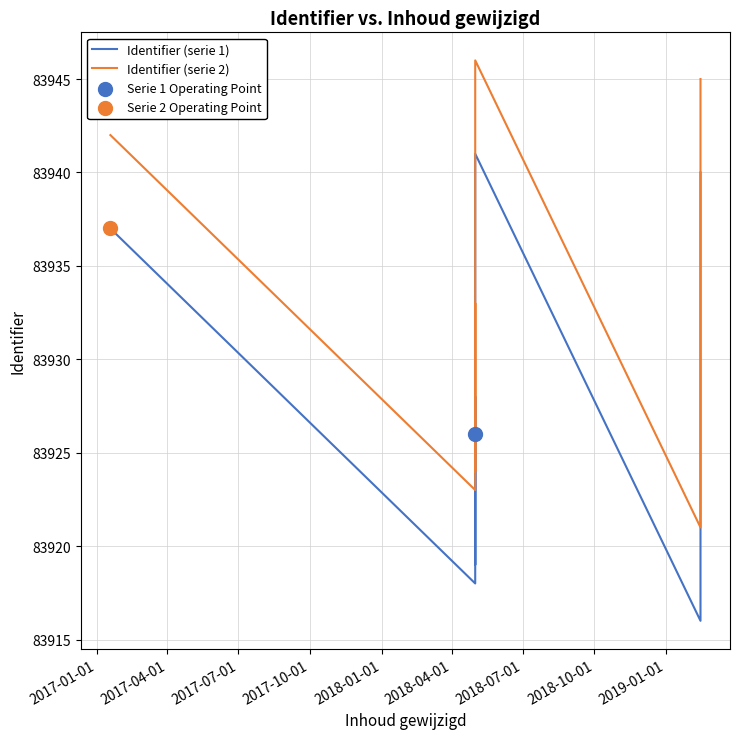

Which series reaches the maximum Y coordinate?

Identifier (serie 2)